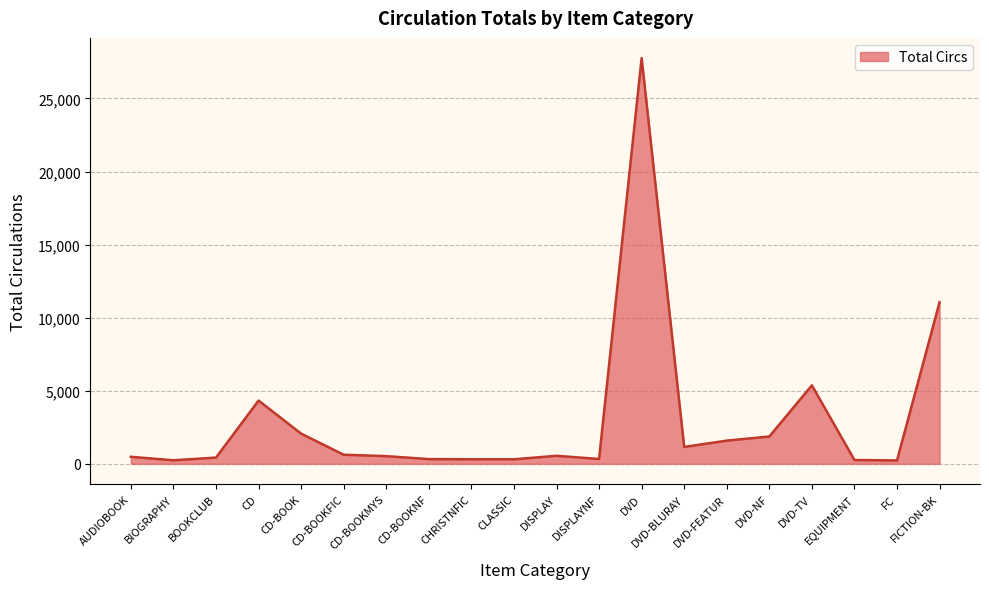

Does the chart have visible grid lines?

Yes